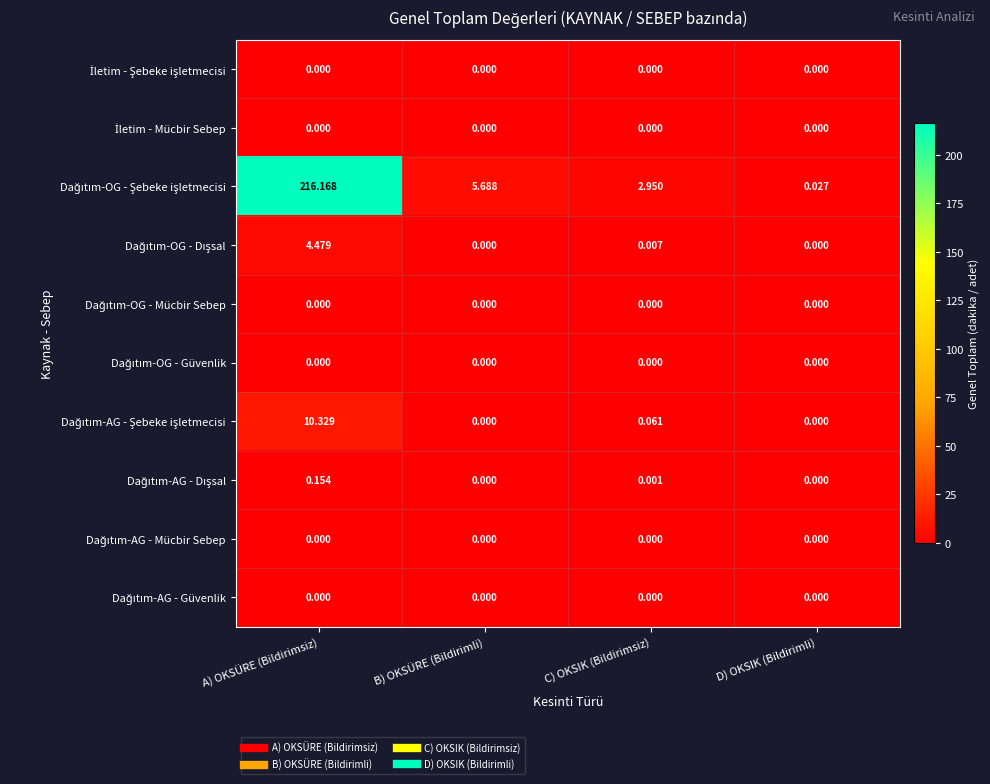

Which label corresponds to the largest value in the chart?

A) OKSÜRE (Bildirimsiz)